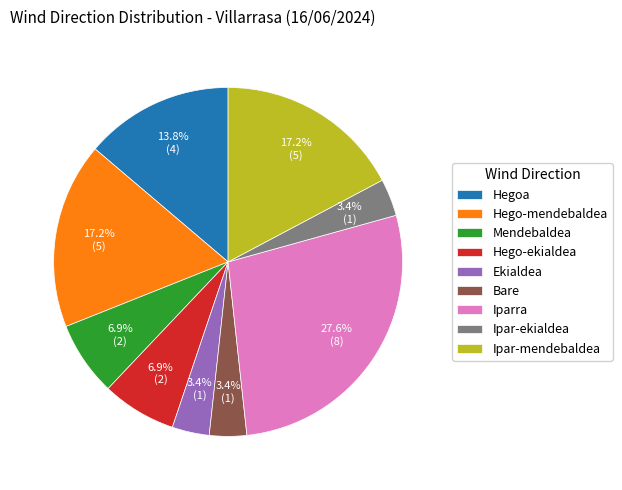

Is there a majority slice in this chart?

No